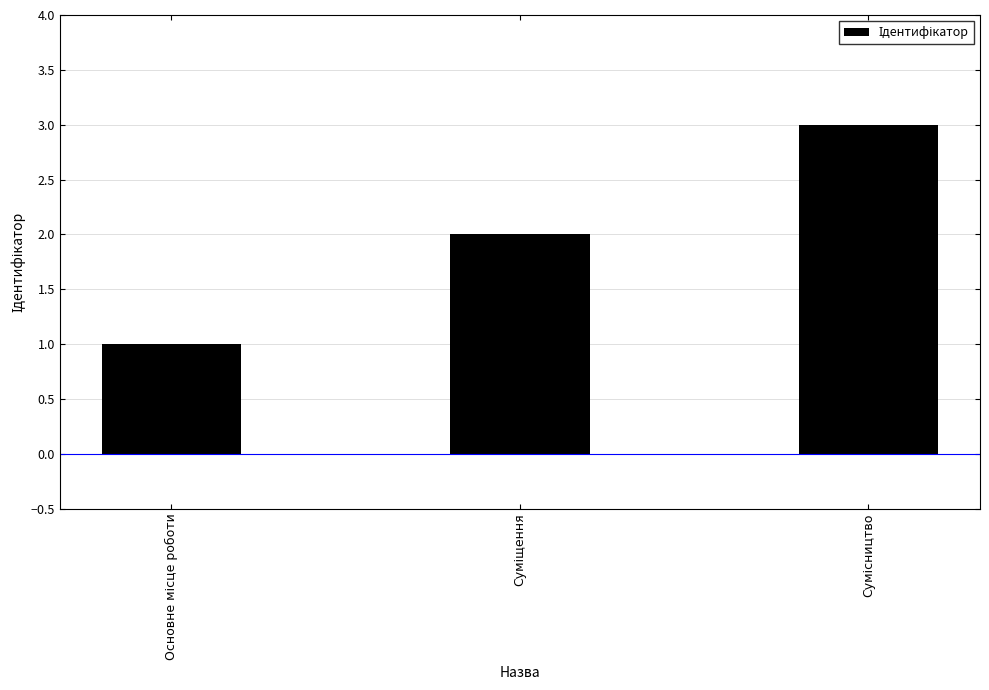

What is the average value?

2